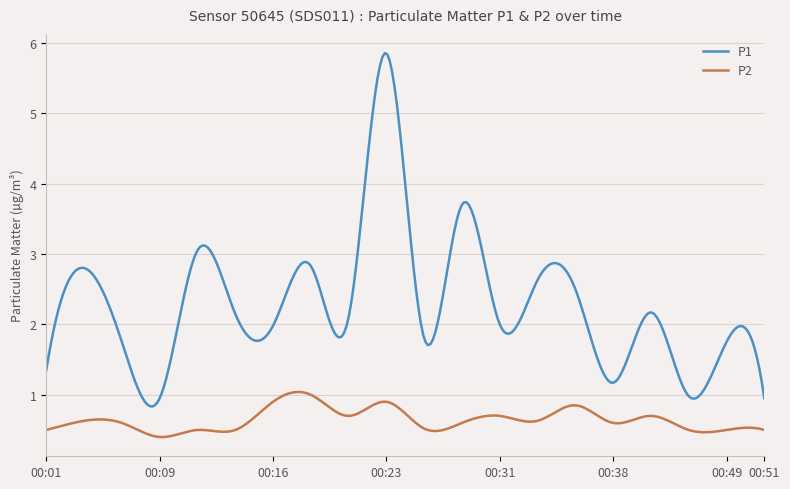

Which series has the largest total across all categories?

P1